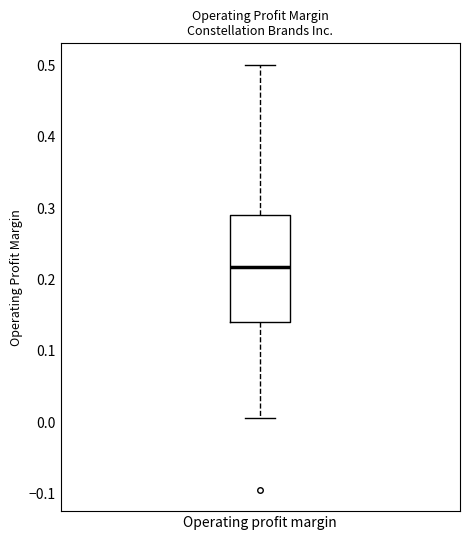

Transcribe this box plot: give where the median line is, the range the box spans, and where the two whiskers end, as read against the y-axis. The values are not printed on the chart, so give them approximately, as read against the axis.

median 0.22, box 0.14 to 0.29, whiskers 0.01 to 0.50